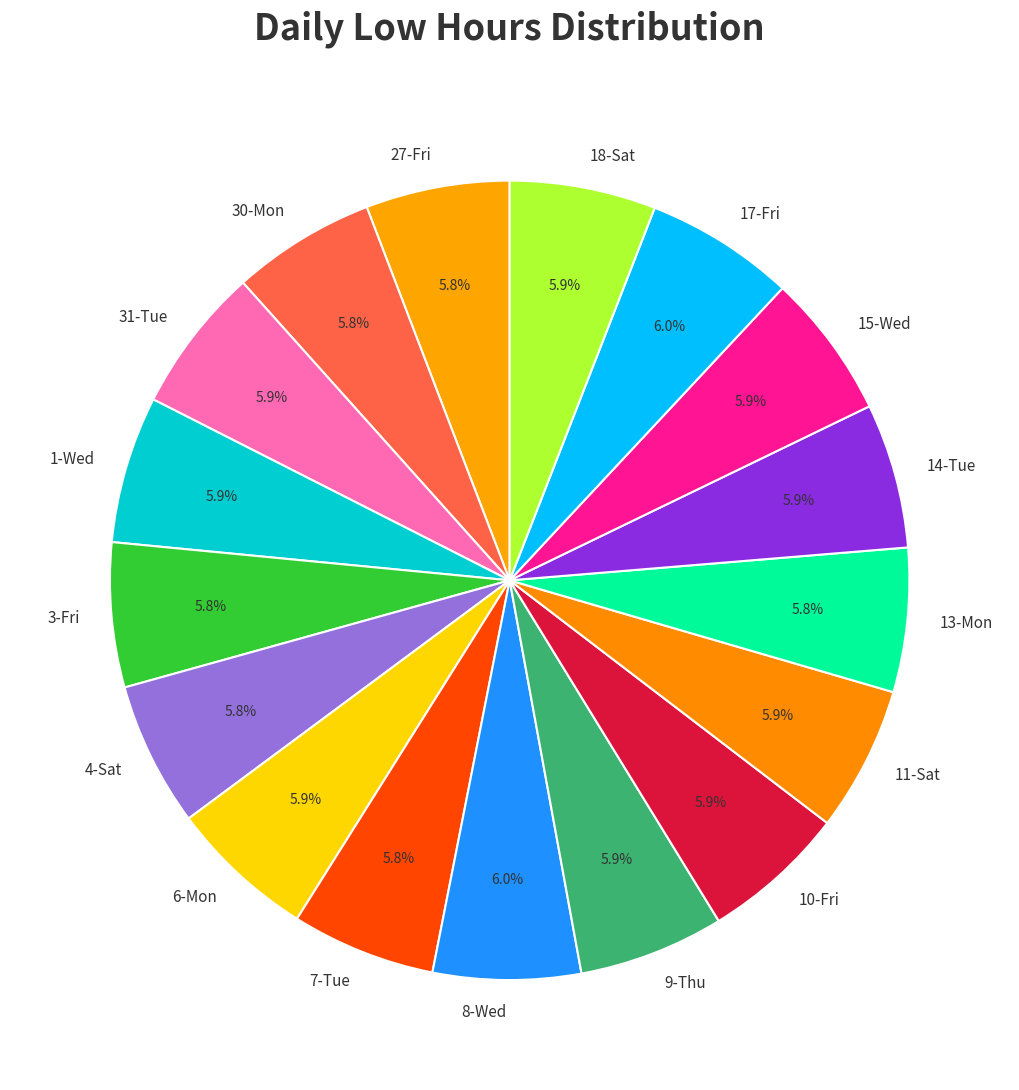

Do 1-Wed and 3-Fri together represent more than half of the pie?

No